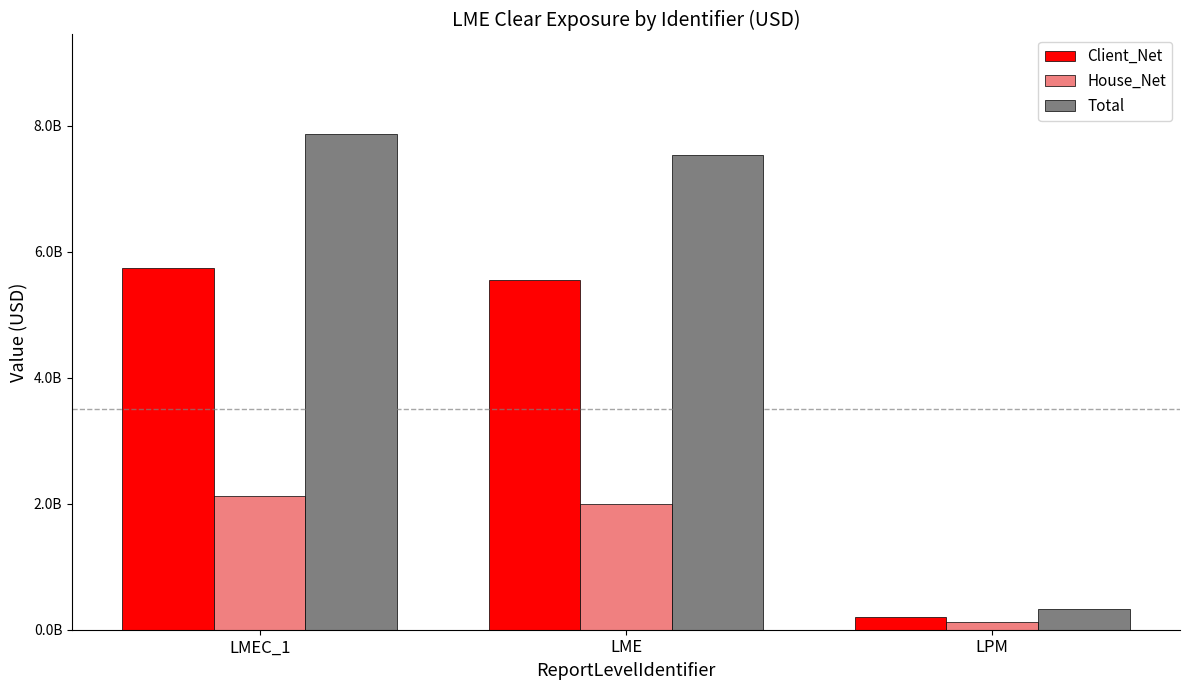

Reading right to left, list all the values displayed in this chart.

Client_Net: LPM=202077740	LME=5546161202	LMEC_1=5748238942
House_Net: LPM=128441500	LME=2000716031	LMEC_1=2129157531
Total: LPM=330519240	LME=7546877233	LMEC_1=7877396473